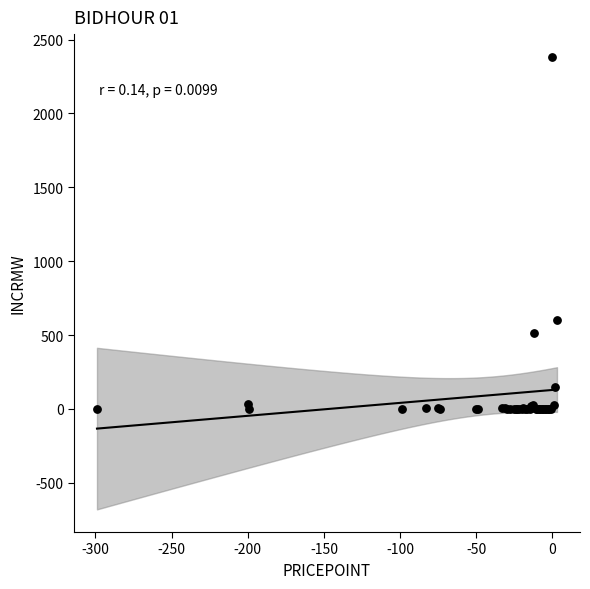

What Y value in the scatter plot is closest to 1192?

601.4